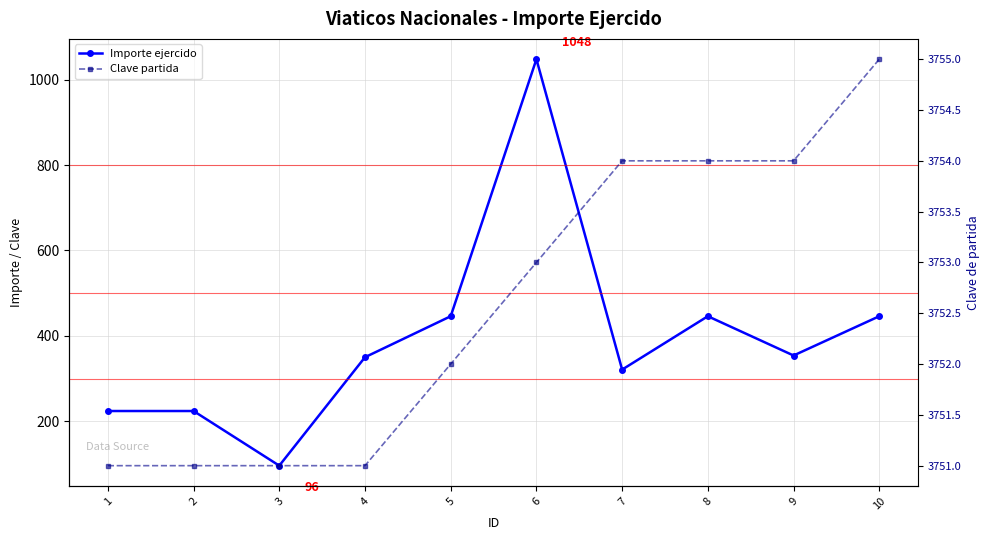

Where does the Importe ejercido series first go above 354?

5